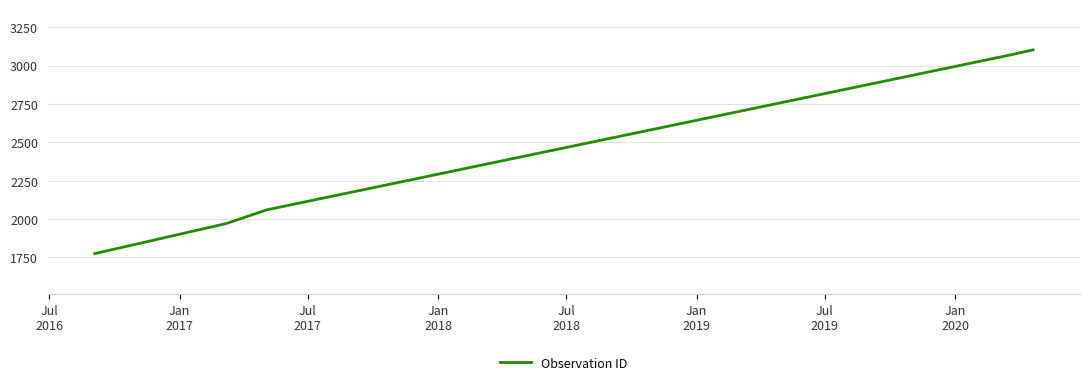

What is the greatest value displayed?

3102